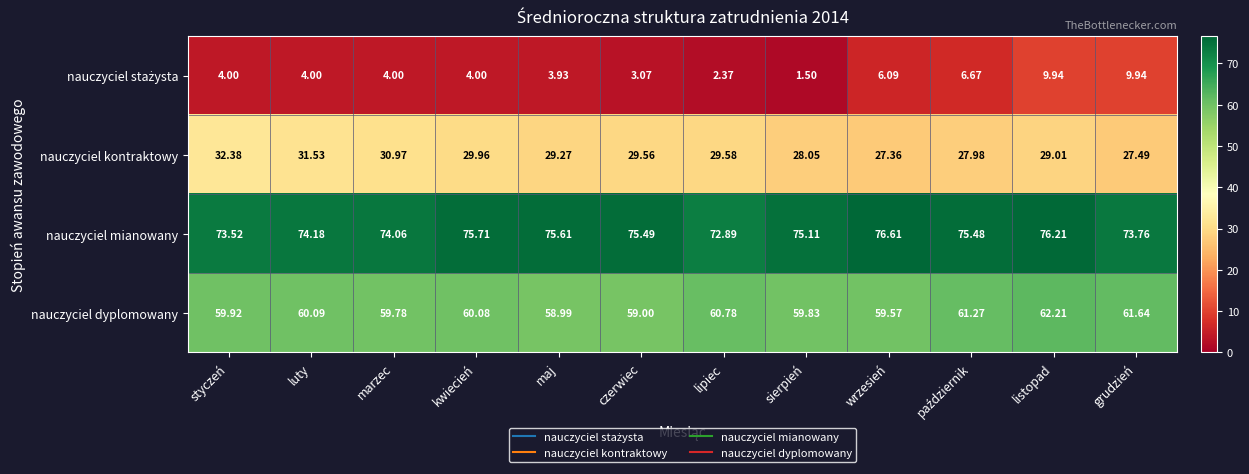

How many distinct data groups are displayed?

4